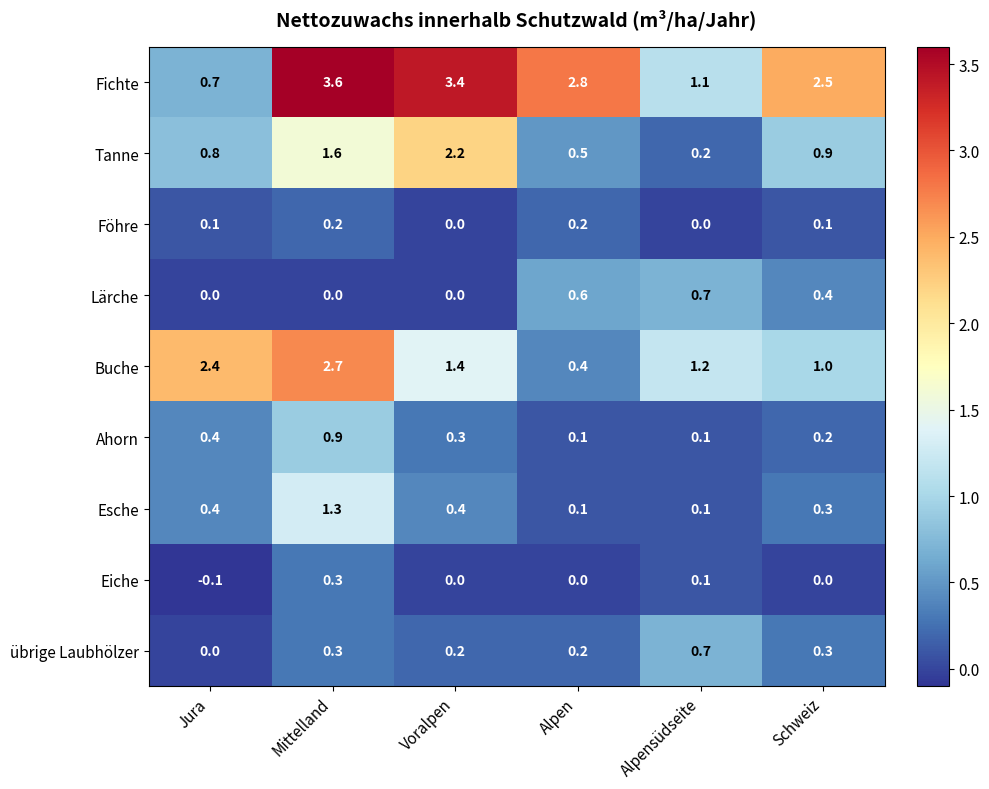

At which category is the sum across all series the highest?

Mittelland